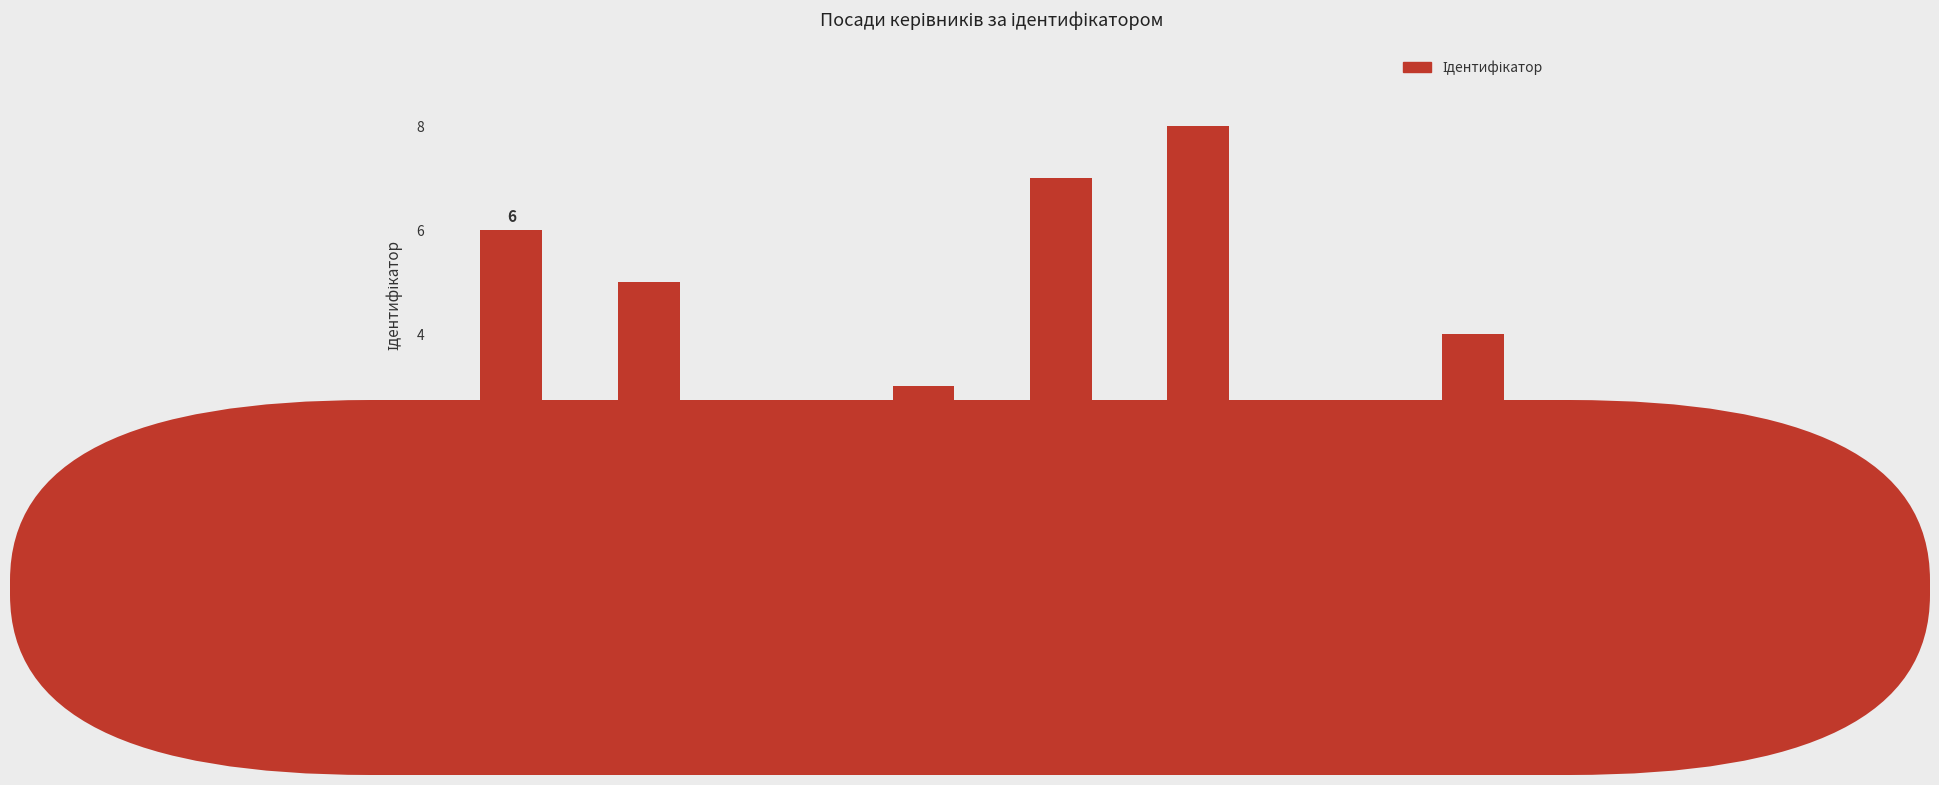

Reading left to right, list all the values displayed in this chart.

6	5	1	3	7	8	2	4